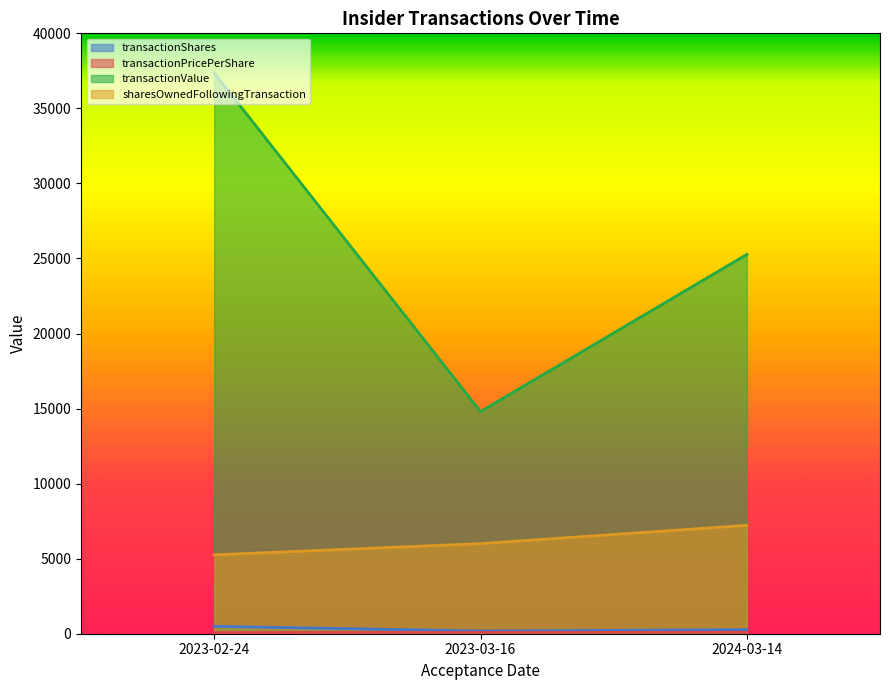

Reading left to right, what are all the values shown in this chart?

transactionShares: 2023-02-24=494.0	2023-03-16=180.0	2024-03-14=268.0
transactionPricePerShare: 2023-02-24=75.6	2023-03-16=82.2	2024-03-14=94.3
transactionValue: 2023-02-24=37370.0	2023-03-16=14801.0	2024-03-14=25270.0
sharesOwnedFollowingTransaction: 2023-02-24=5255.0	2023-03-16=6003.0	2024-03-14=7220.0